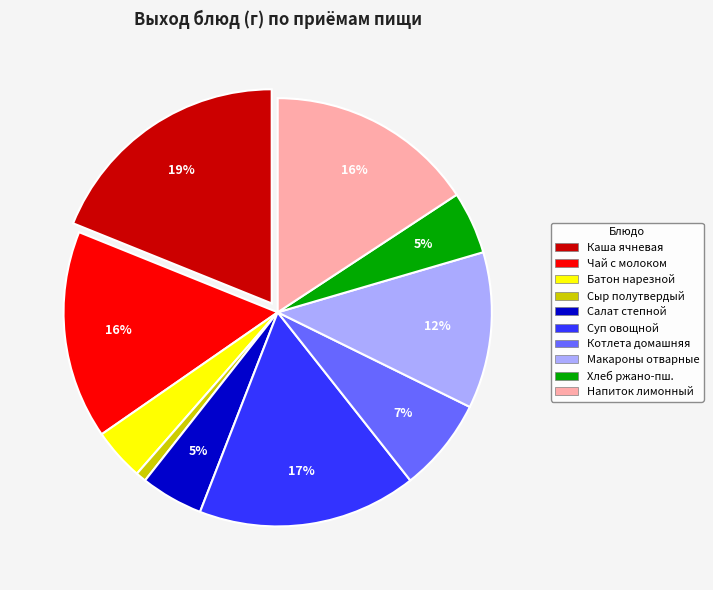

Is there a majority slice in this chart?

No